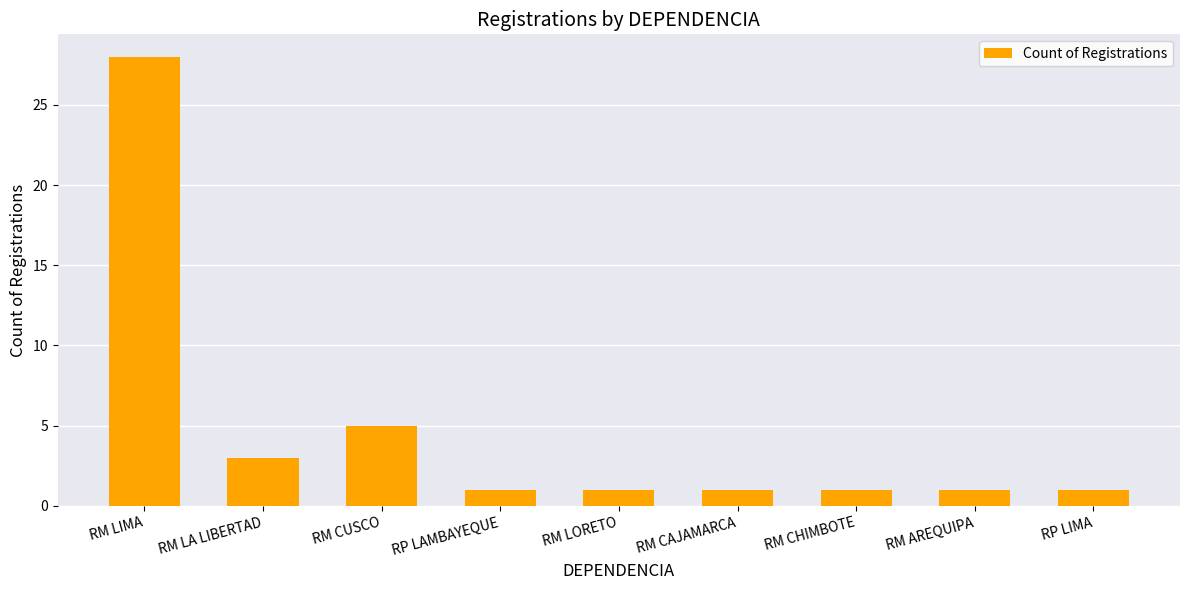

What is the change in value from RM LIMA to RM LA LIBERTAD?

-25